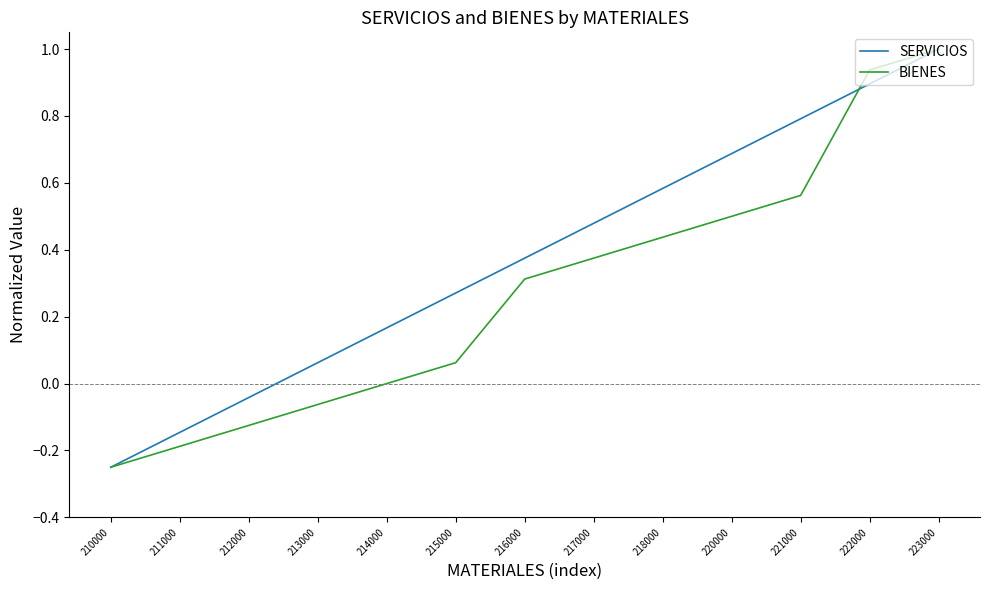

Which series changed the most between 215000 and 216000?

BIENES